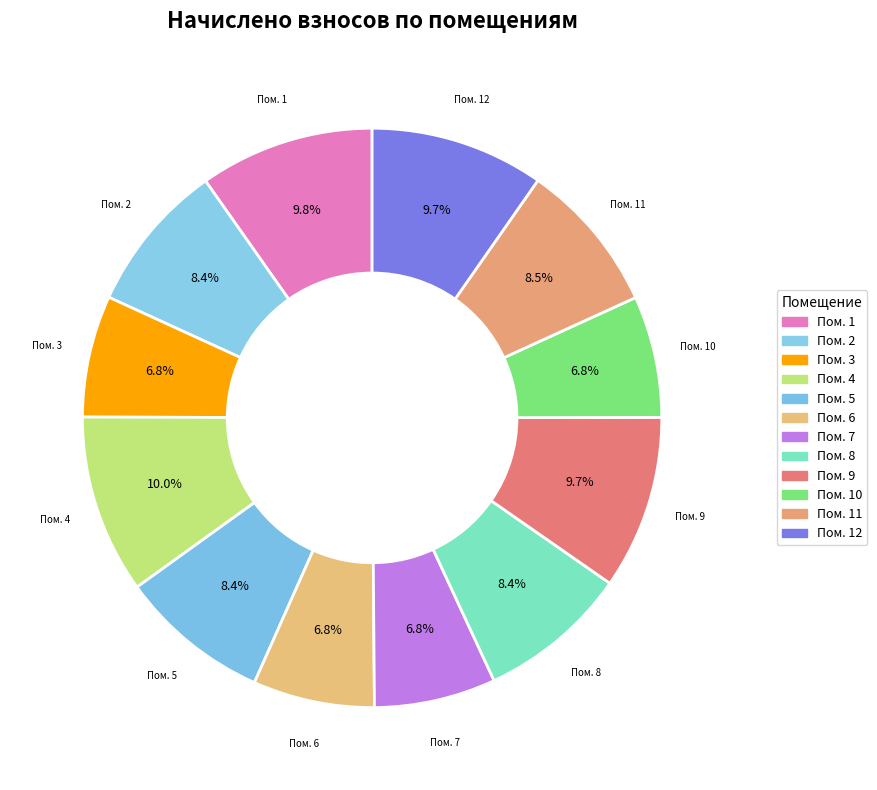

What is the smallest slice in the pie chart?

3